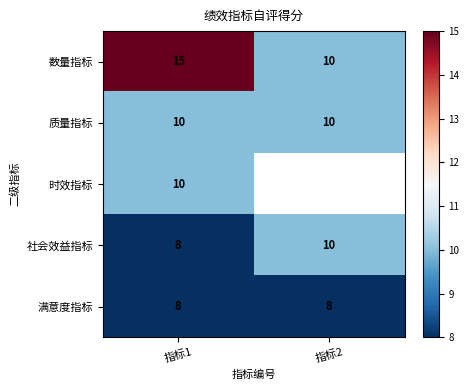

How many 数量指标 values are between 10 and 15?

2